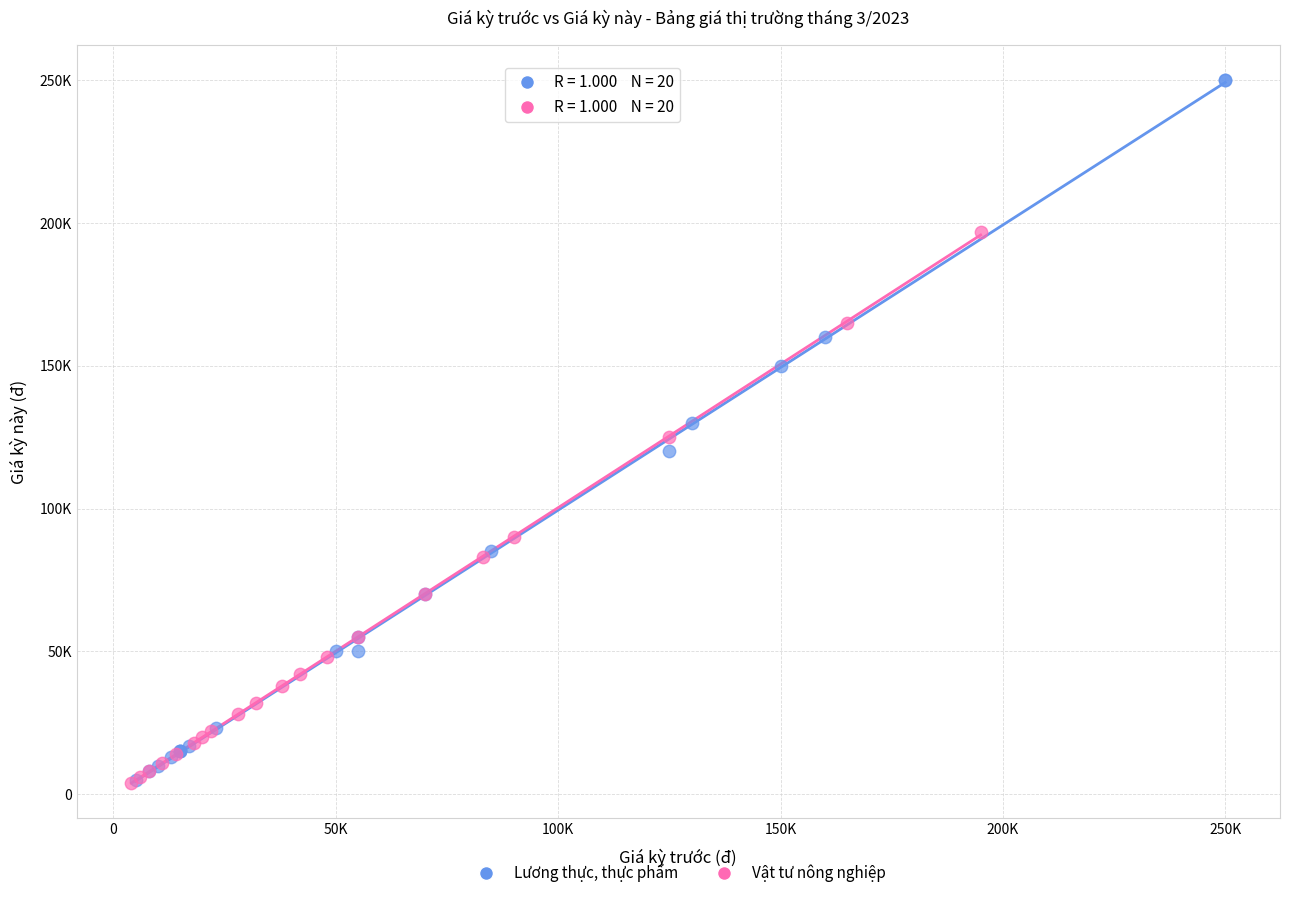

What are all the series names shown in the legend?

Lương thực, thực phẩm, Vật tư nông nghiệp